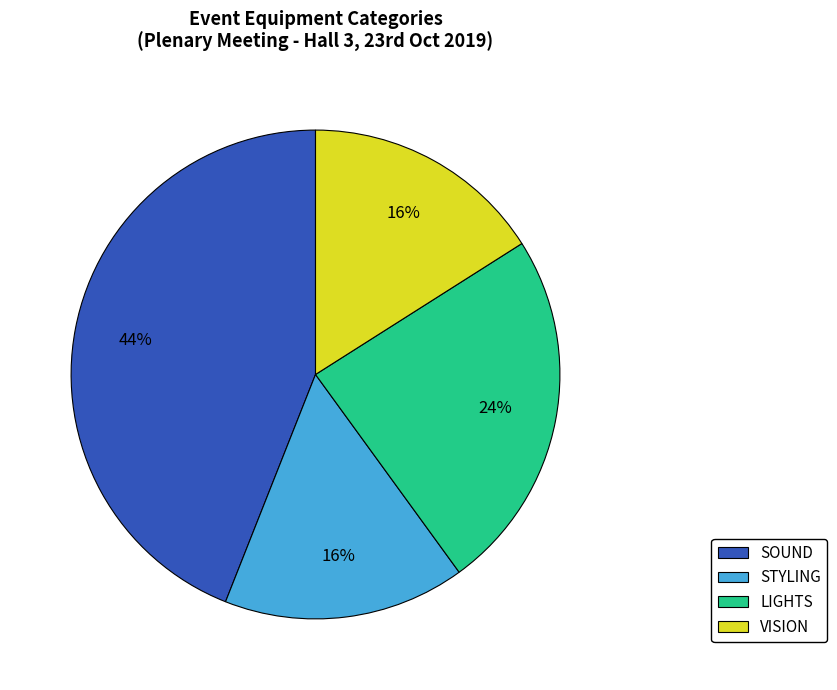

To the nearest percent, what is the combined percentage of SOUND and STYLING?

60%